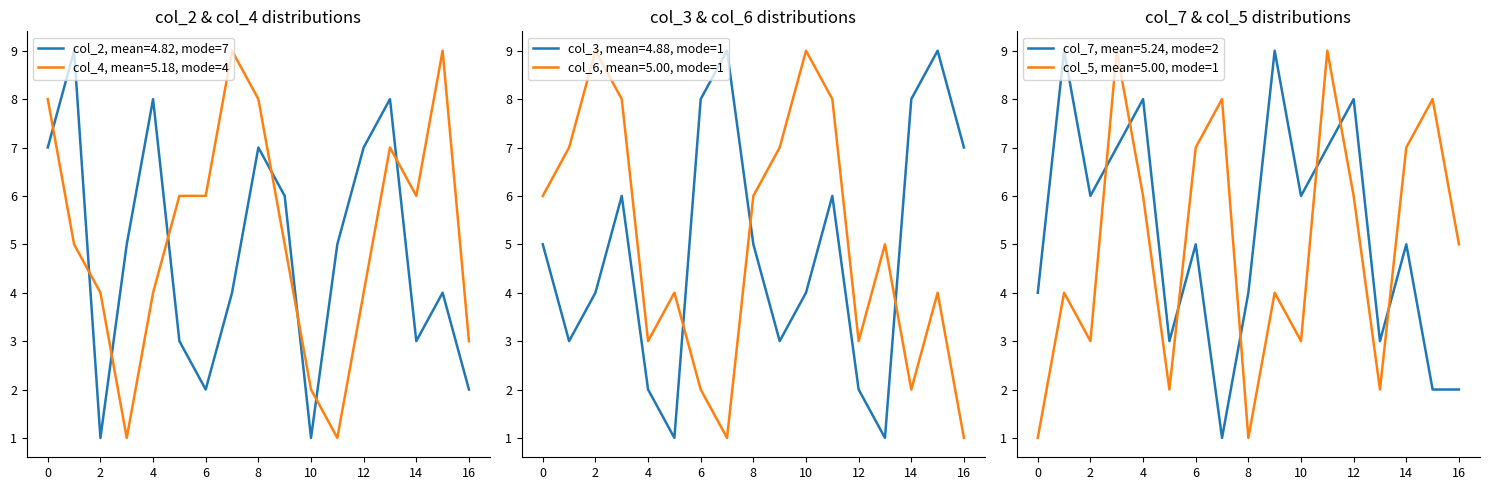

What is the minimum value for col_4?

1